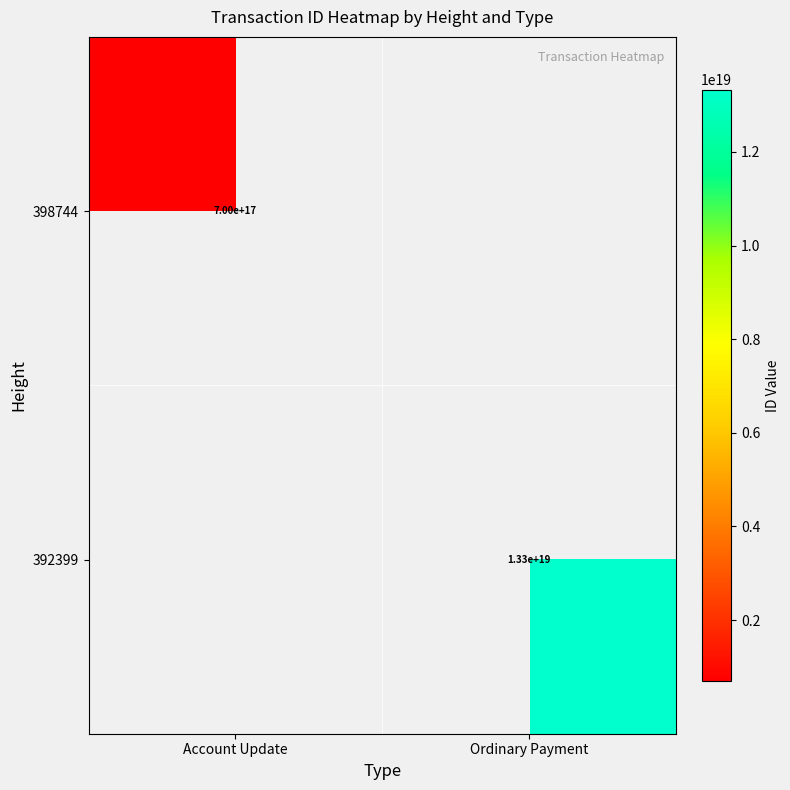

True or false: 398744 has a value of 1139501070365779456.0 at Account Update.

False